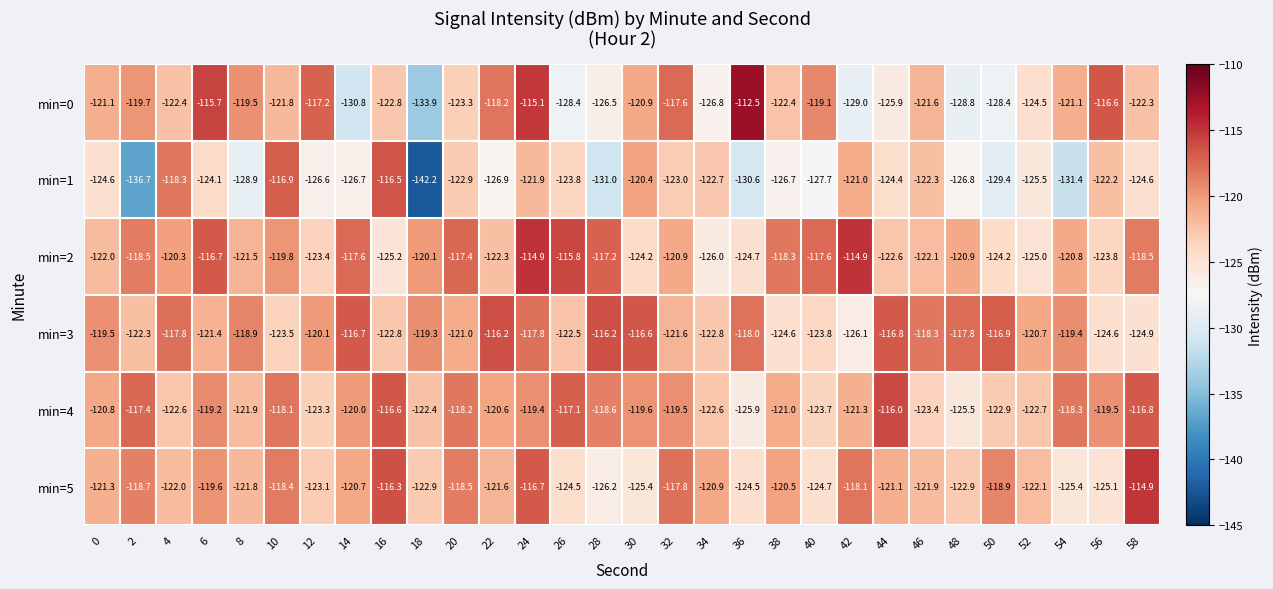

Which series has the largest total across all categories?

min=3